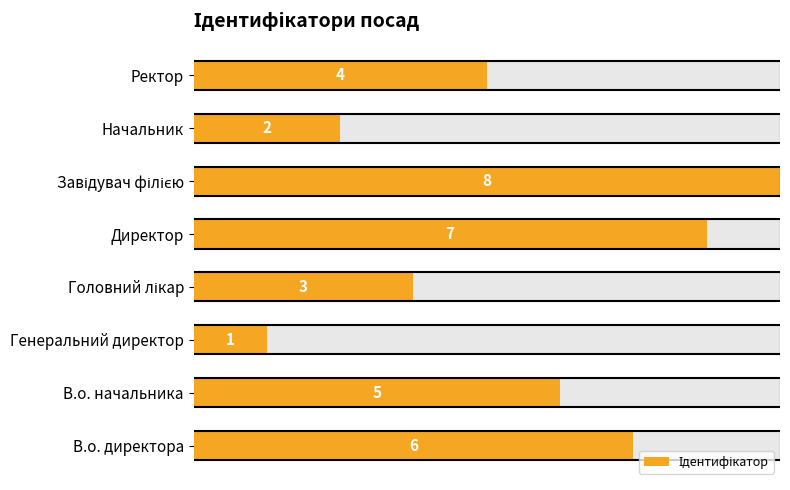

What is the sum of the values at Генеральний директор and В.о. начальника?

6